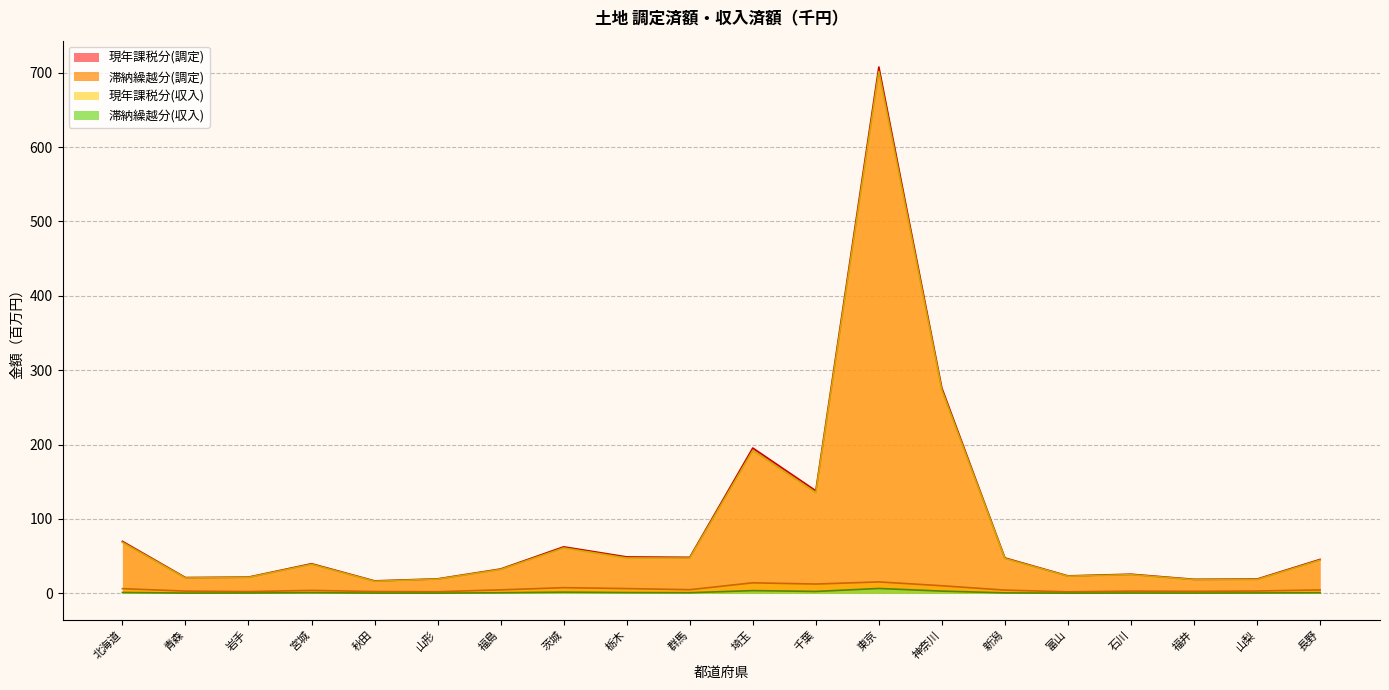

True or false: 滞納繰越分(収入) and 現年課税分(調定) cross at least once.

False